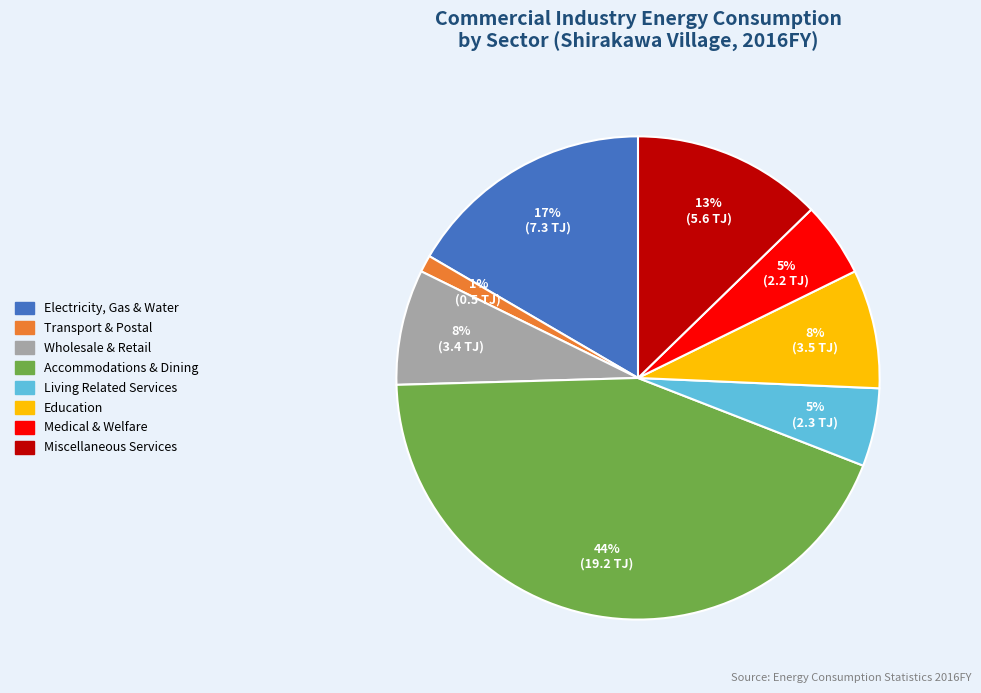

Is there any slice that represents more than half of the pie?

No